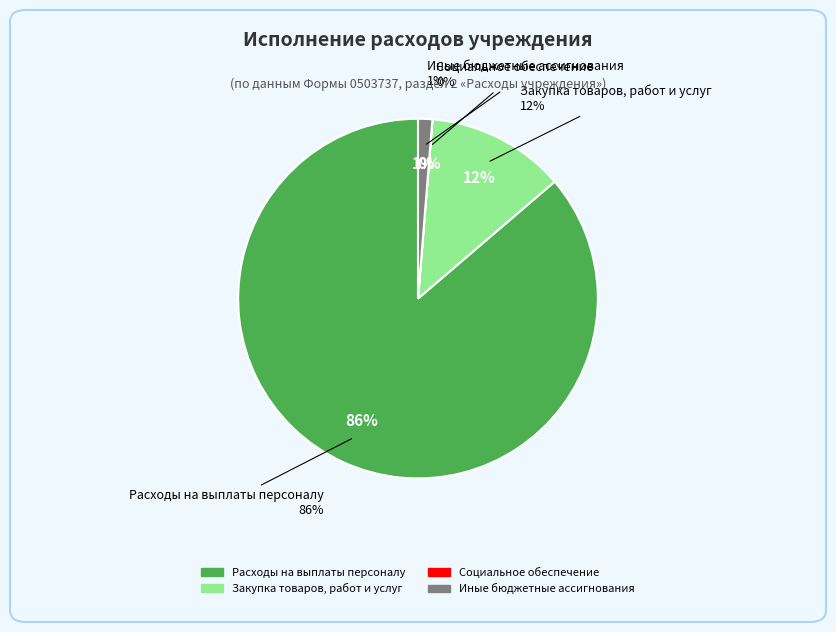

What is the largest slice in the pie chart?

Расходы на выплаты персоналу